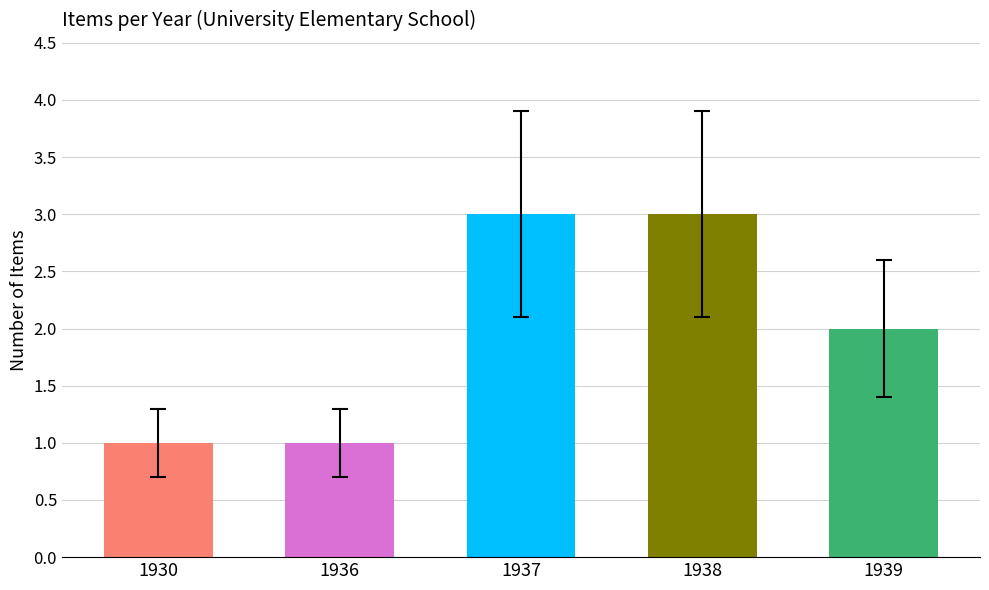

The chart shows a value of 1 at 1936. True or false?

True